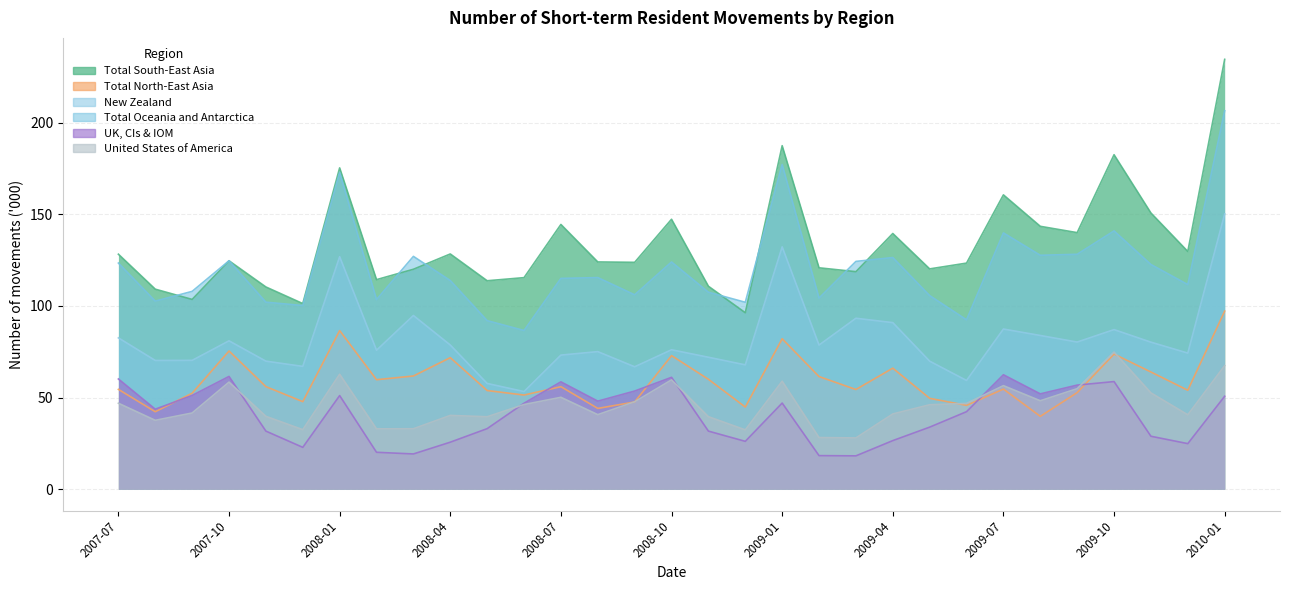

What is the label of the 3rd point from the right?

2009-11